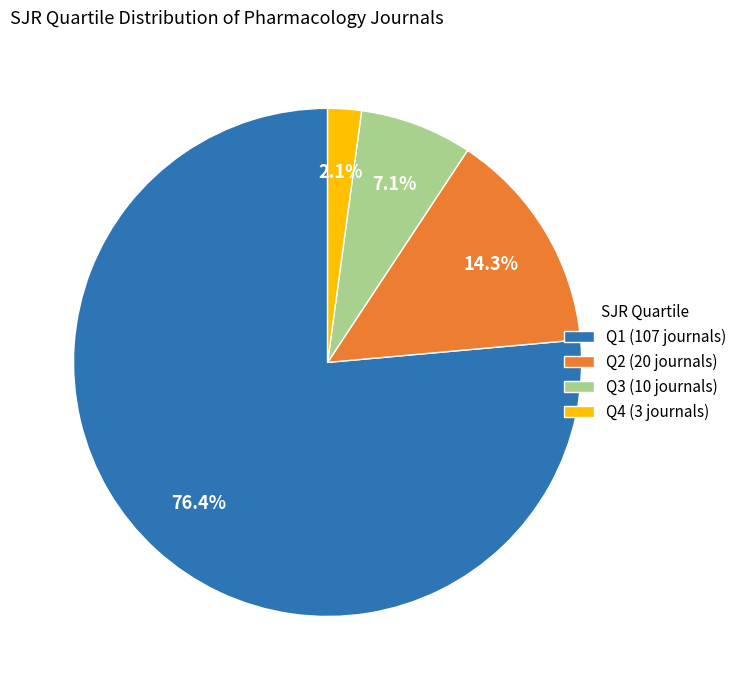

How many segments does this pie chart have?

4